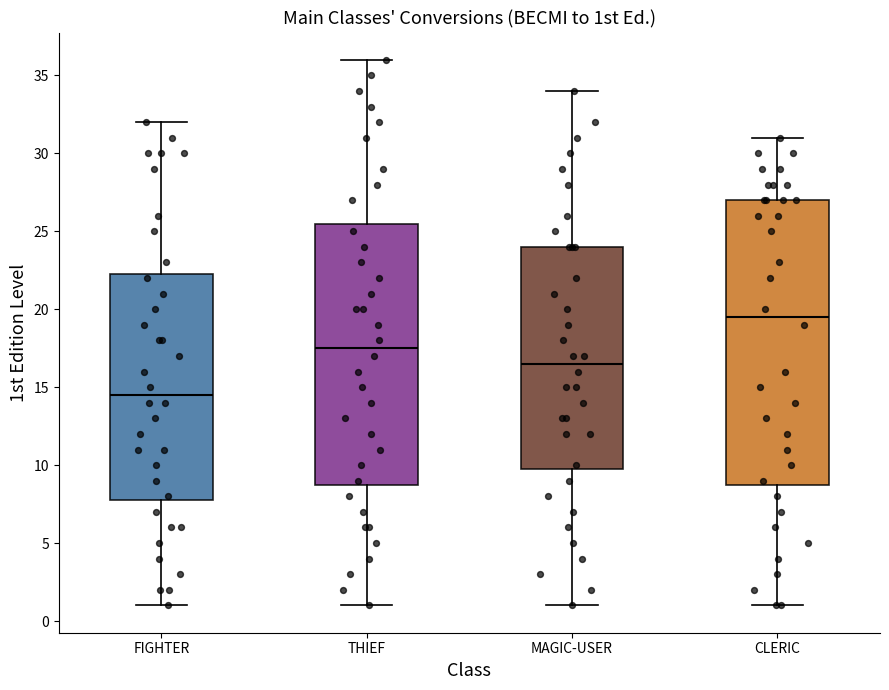

Comparing the boxes themselves (not the whiskers), which one is the tallest?

CLERIC